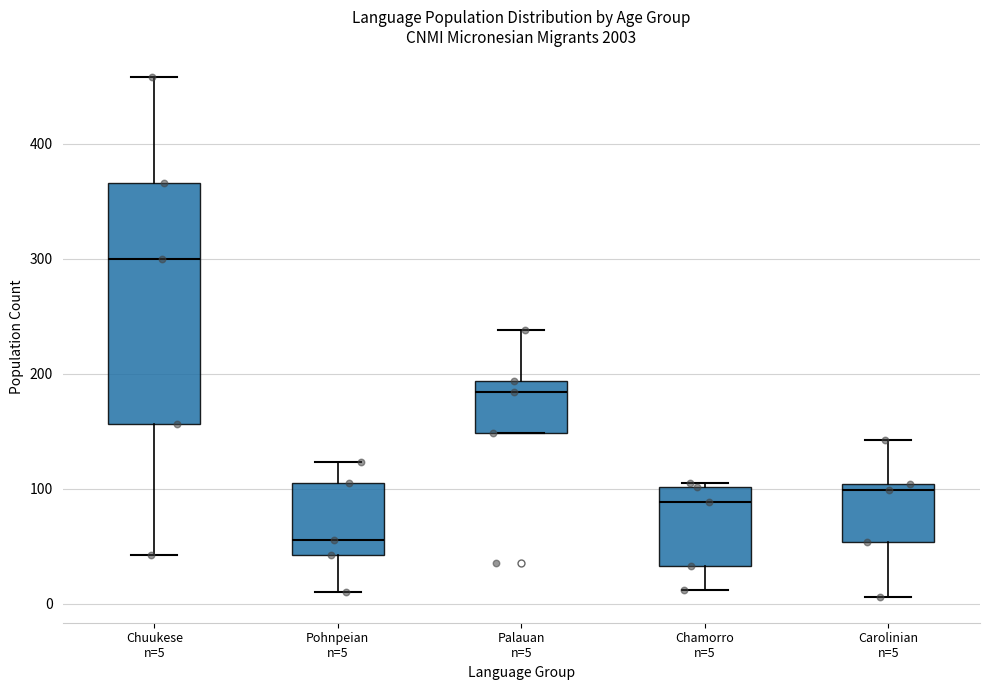

Reading left to right, read every box against the y-axis: the position of its median line, the range the box covers, and the ends of its whiskers. The values are not printed on the chart, so give them approximately, as read against the axis.

Chuukese n=5: median 300, box 160 to 370, whiskers 40 to 460
Pohnpeian n=5: median 60, box 40 to 110, whiskers 10 to 120
Palauan n=5: median 180, box 150 to 190, whiskers 150 to 240
Chamorro n=5: median 90, box 30 to 100, whiskers 10 to 110
Carolinian n=5: median 100 (just below the box's upper edge), box 50 to 100, whiskers 10 to 140